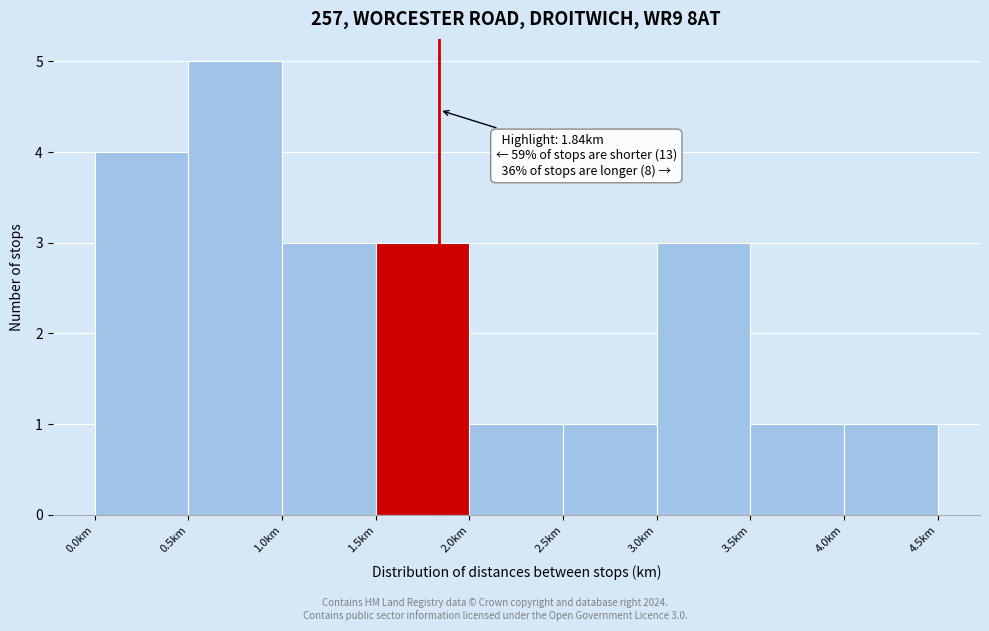

Which range on the x-axis has the tallest bar?

0.5 to 1.0